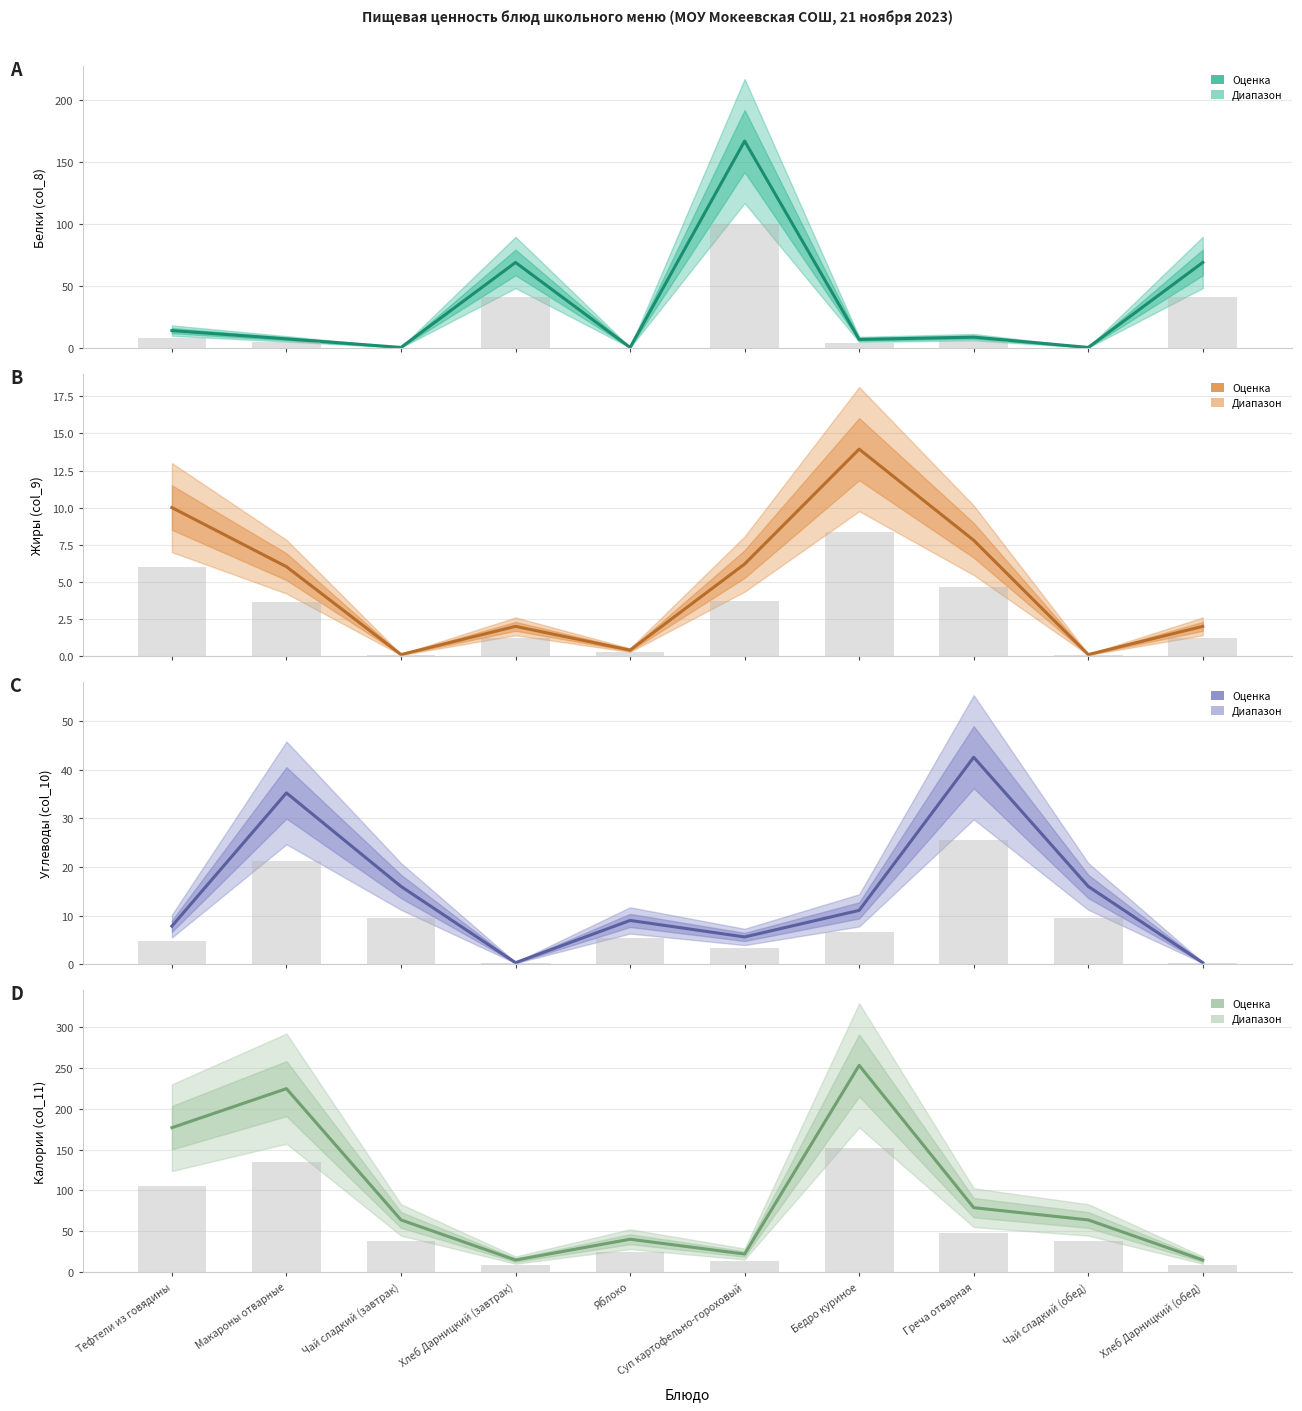

Is it true that Углеводы (col_10) equals 9.0 at Яблоко?

True